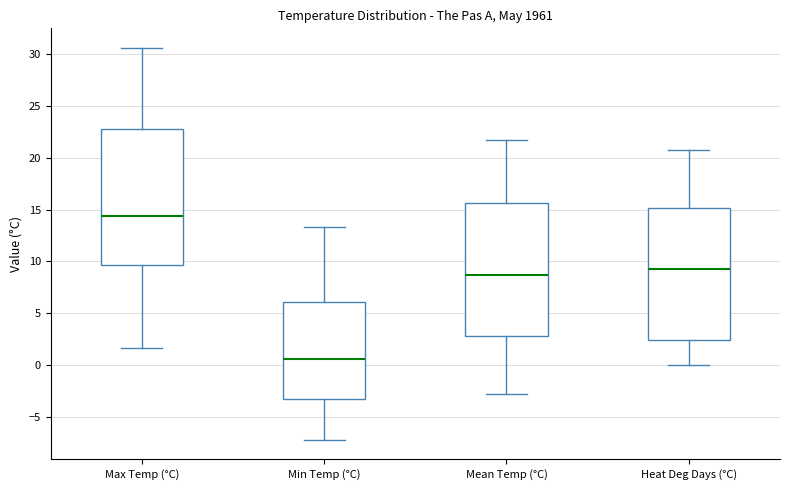

Reading left to right, transcribe this box plot: for each box, give where its median line is, the range the box spans, and where its two whiskers end, as read against the y-axis. The values are not printed on the chart, so give them approximately, as read against the axis.

Max Temp (°C): median 14.5, box 9.5 to 23.0, whiskers 1.5 to 30.5
Min Temp (°C): median 0.5, box -3.5 to 6.0, whiskers -7.0 to 13.5
Mean Temp (°C): median 8.5, box 3.0 to 15.5, whiskers -3.0 to 21.5
Heat Deg Days (°C): median 9.5, box 2.5 to 15.0, whiskers 0.0 to 21.0